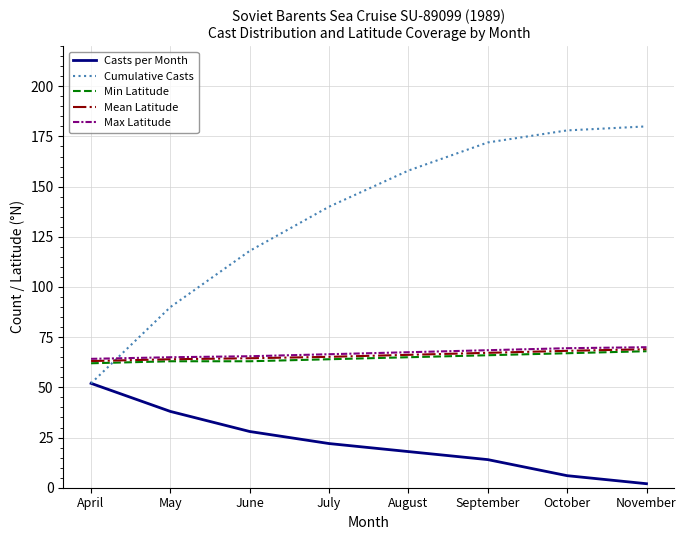

Which category has the lowest value in the Cumulative Casts series?

April